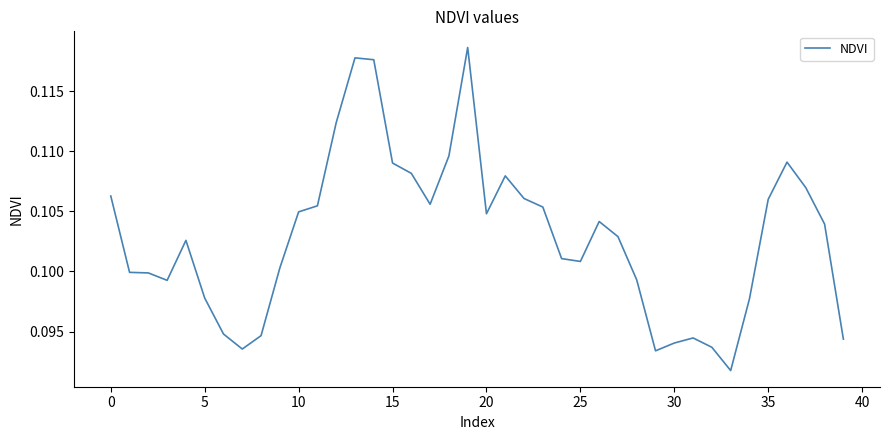

Does the chart display data point markers on the line(s)?

No